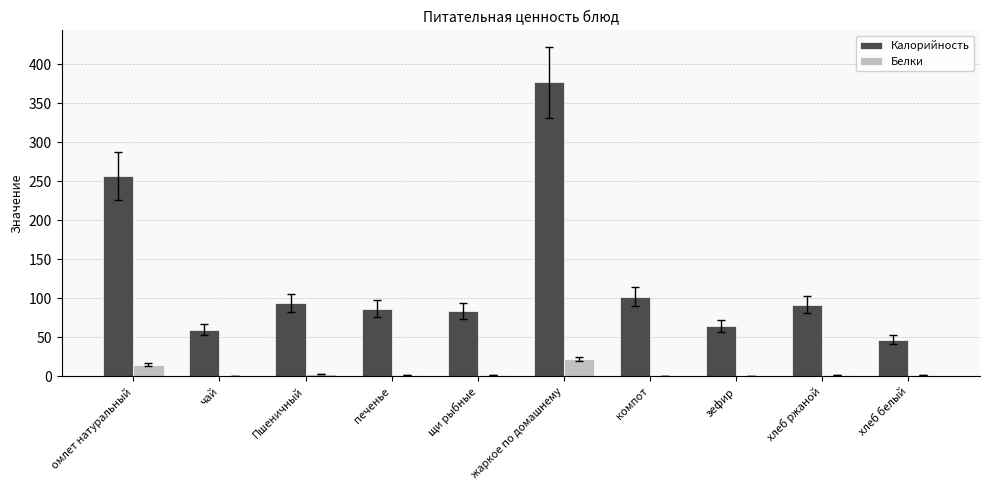

What is the maximum value for Белки?

22